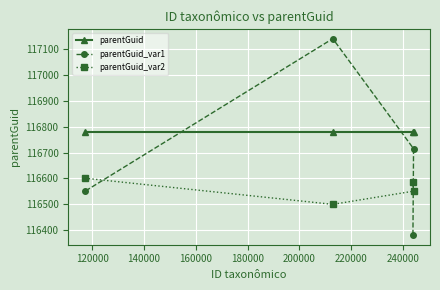

What is the value of the parentGuid point at the 2nd from the left?

116780